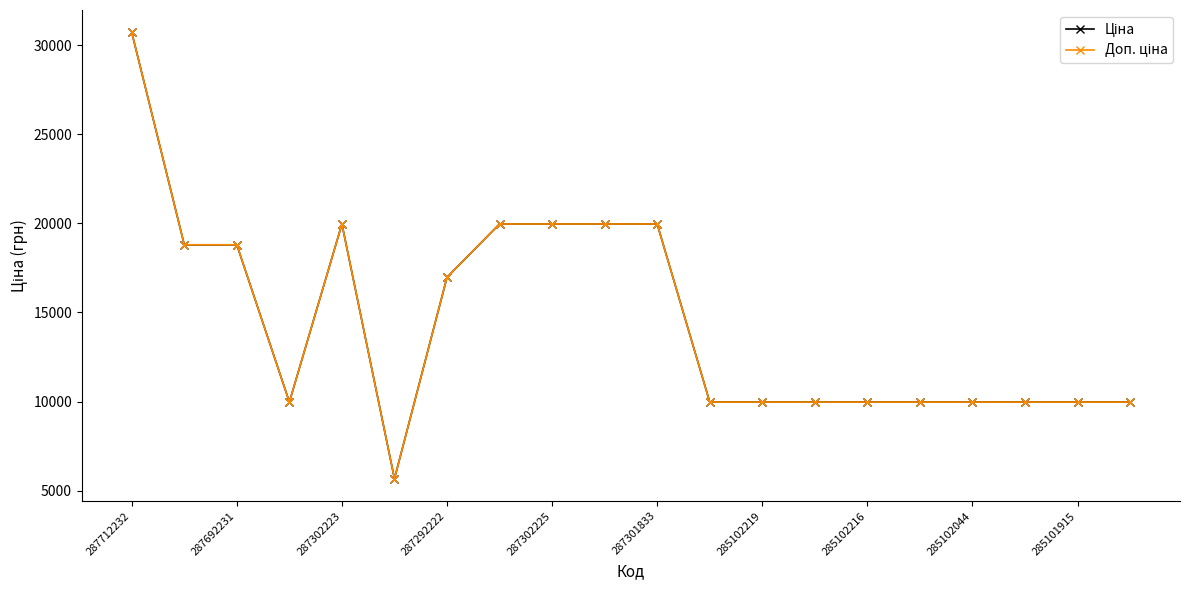

How many values in the Ціна series are below 9974?

1